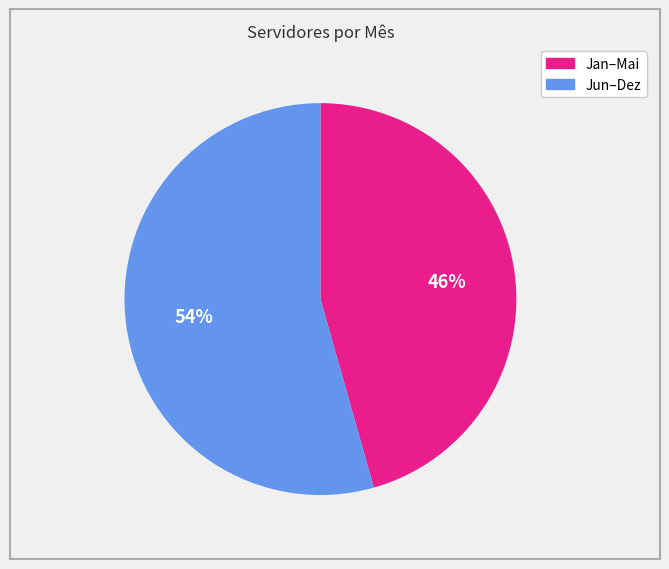

Does any single category account for the majority?

Yes